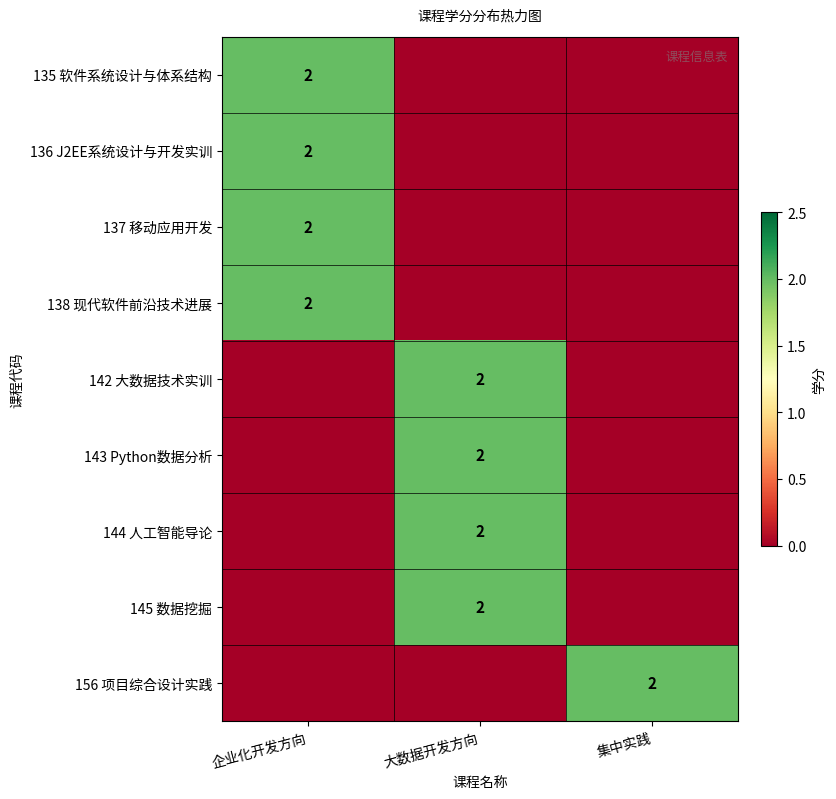

Is it true that 136 J2EE系统设计与开发实训 equals 3 at 企业化开发方向?

False